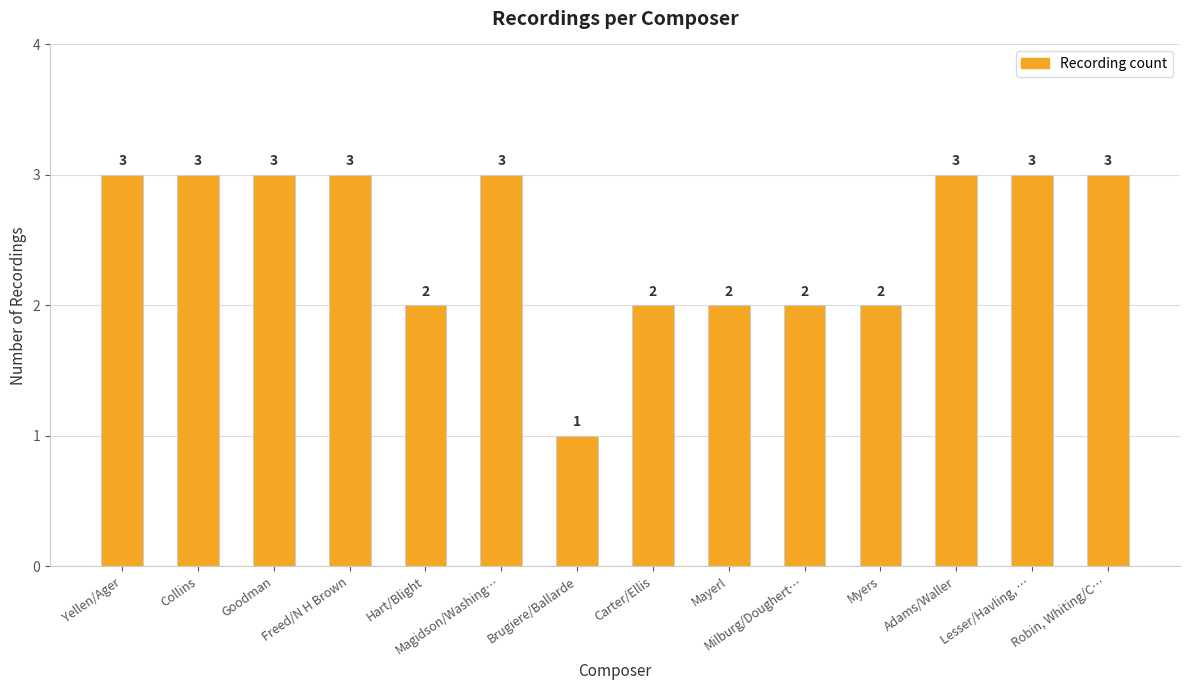

How many series are shown in this chart?

1